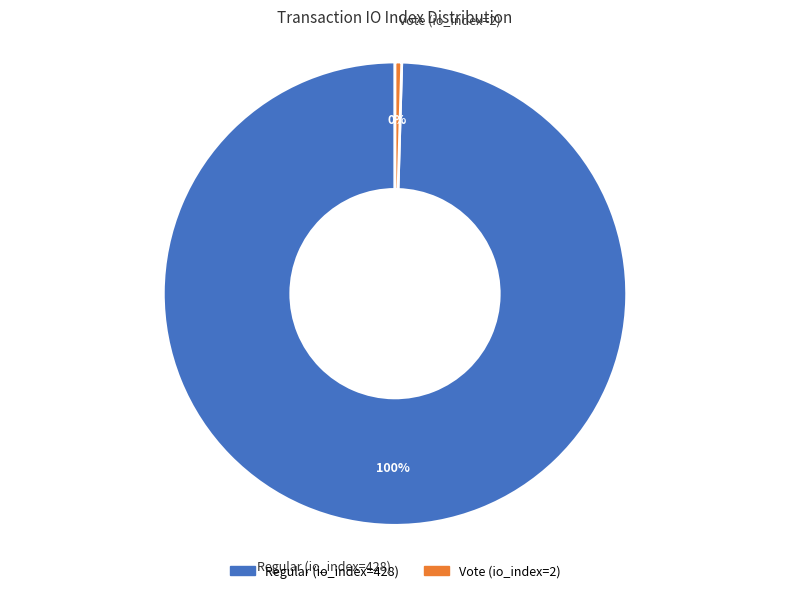

Is the sum of Vote (io_index=2) and Regular (io_index=428) greater than half?

Yes